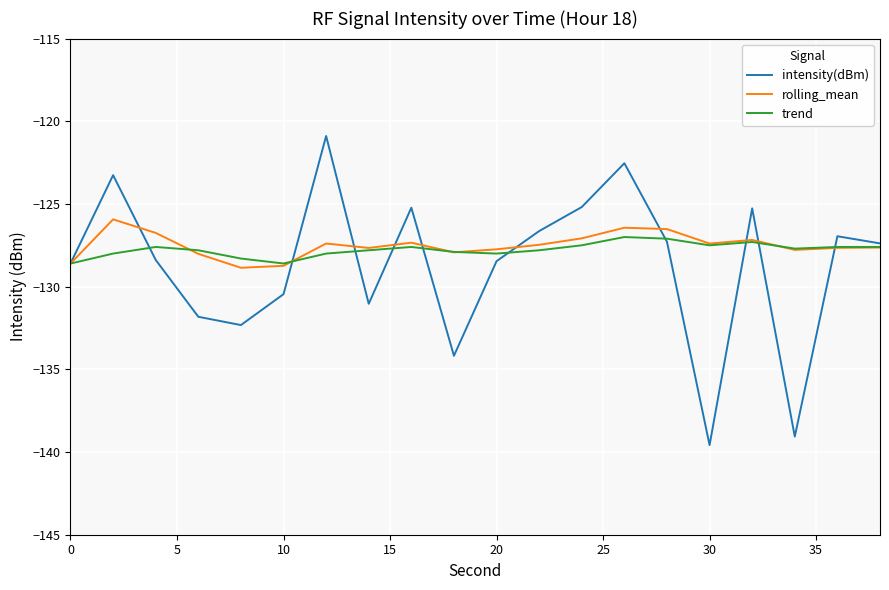

Which series has the largest range (max minus min)?

intensity(dBm)